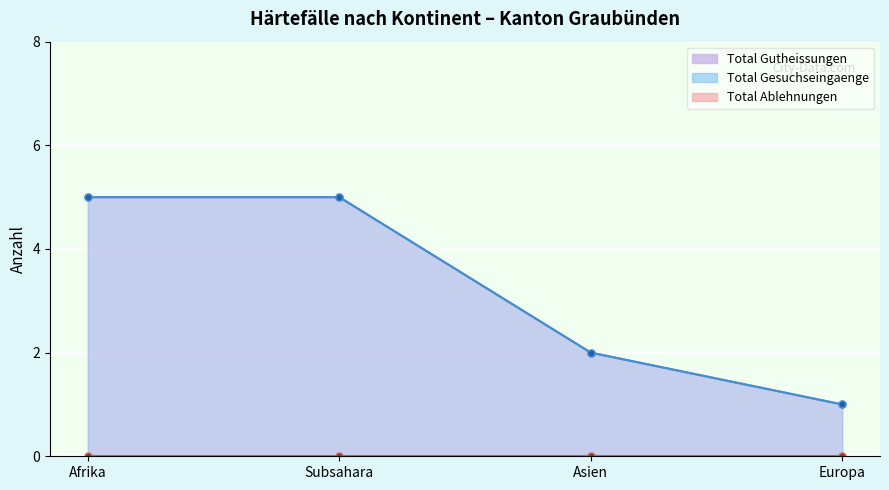

What is the value of the Total Gesuchseingaenge point at the 2nd from the left?

5